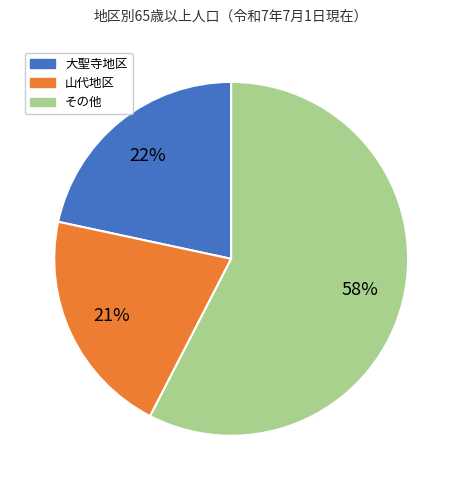

Is there a majority slice in this chart?

Yes